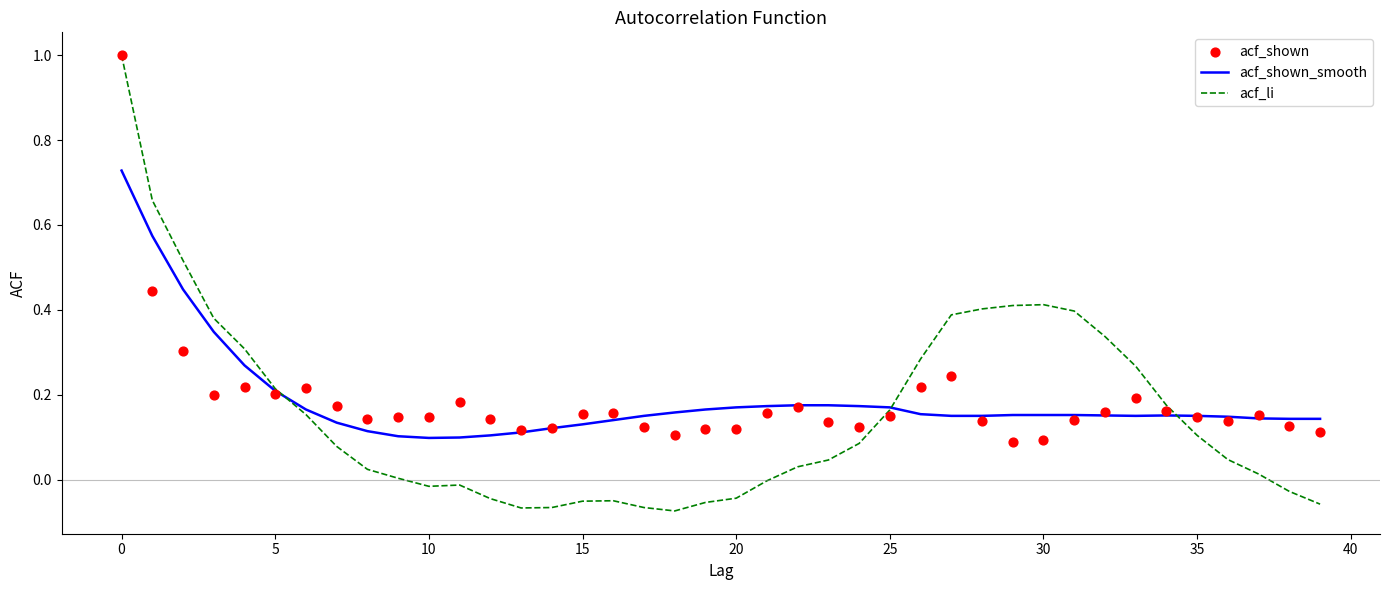

Which series reaches the maximum Y coordinate?

acf_li